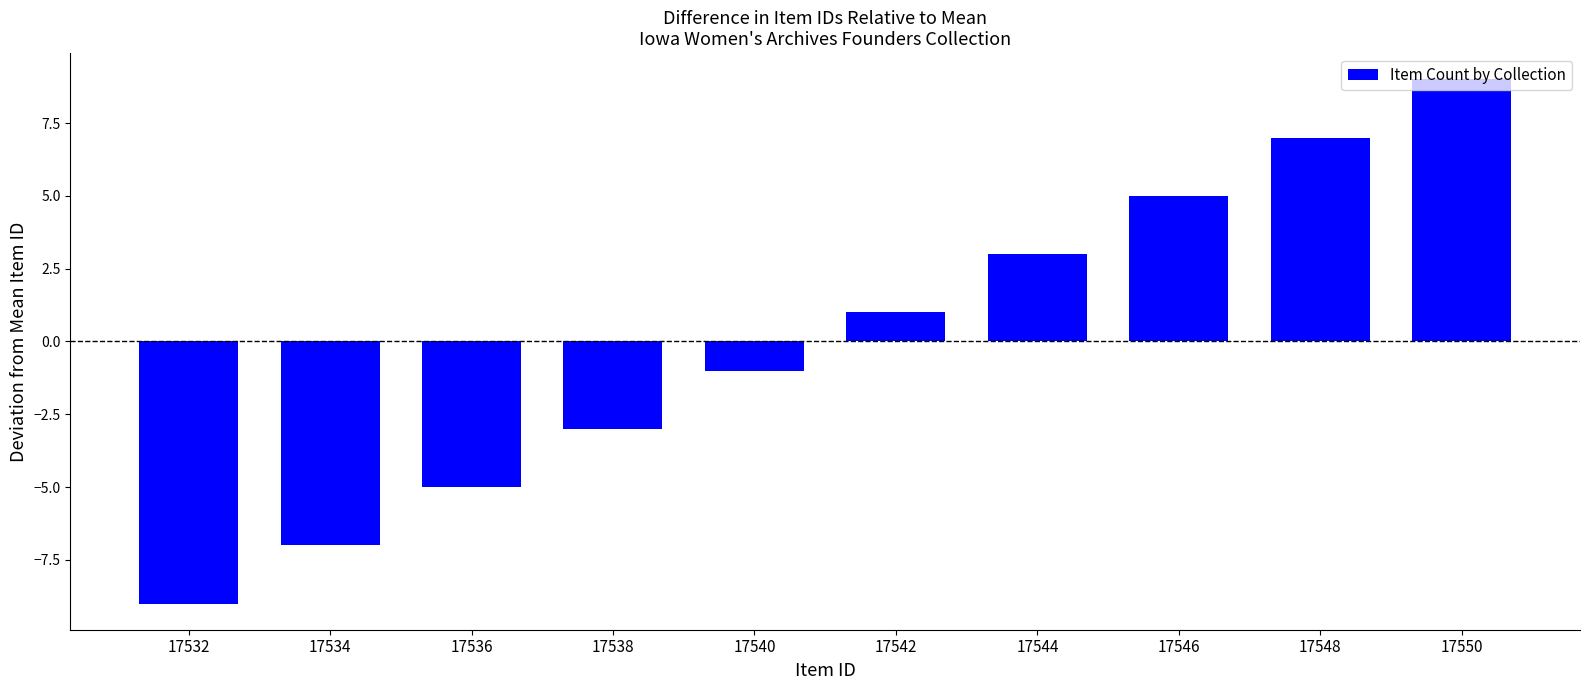

What is the difference between the maximum and minimum values?

18